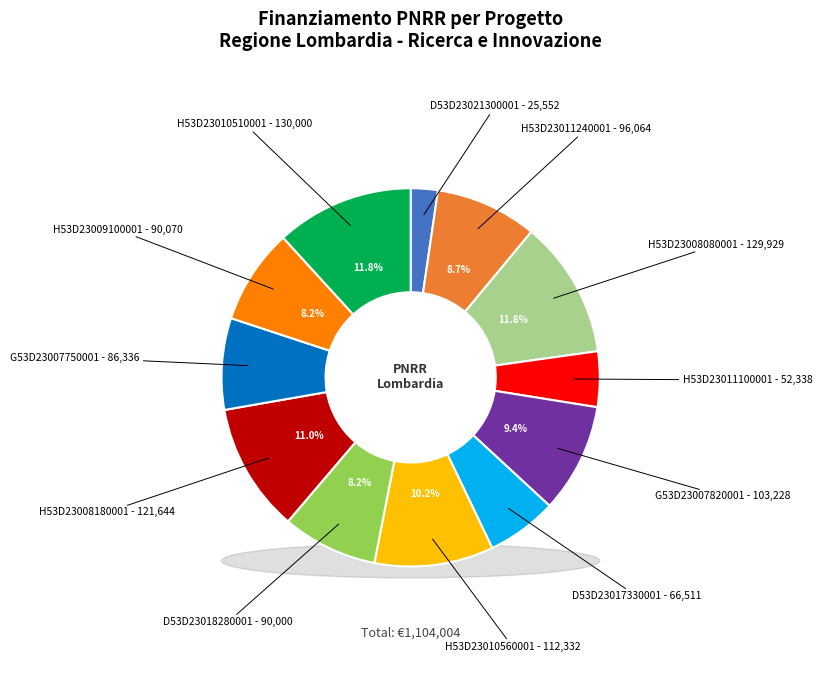

Does any single category account for the majority?

No